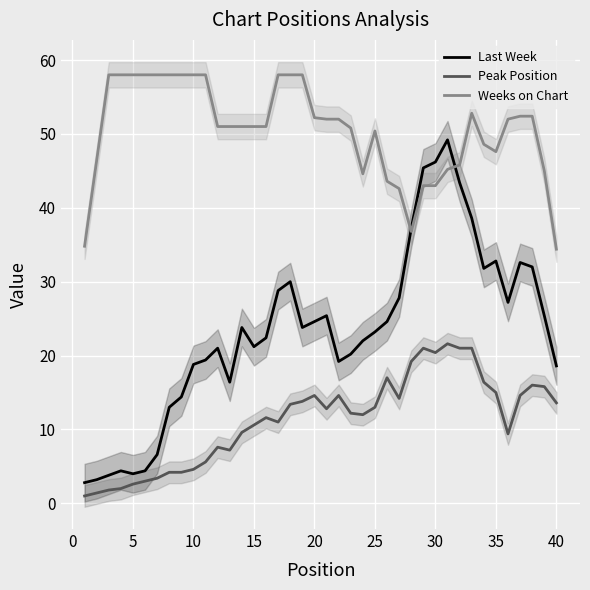

True or false: Last Week and Peak Position intersect in this chart.

False